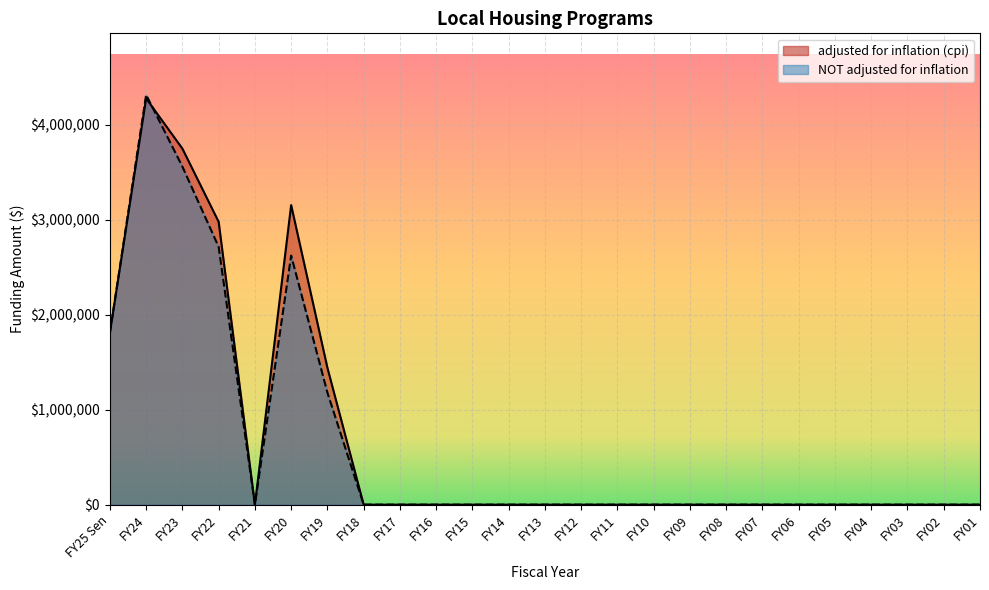

What is the label of the 15th point from the left?

FY11